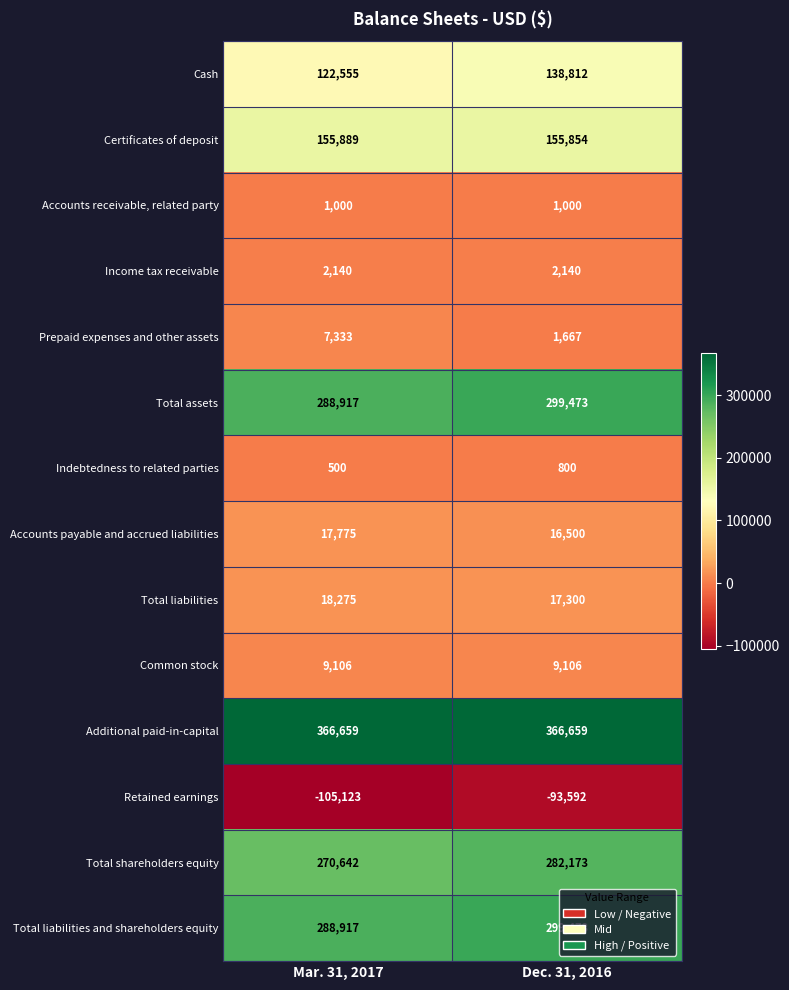

The Total assets series shows 522595 at Dec. 31, 2016. True or false?

False